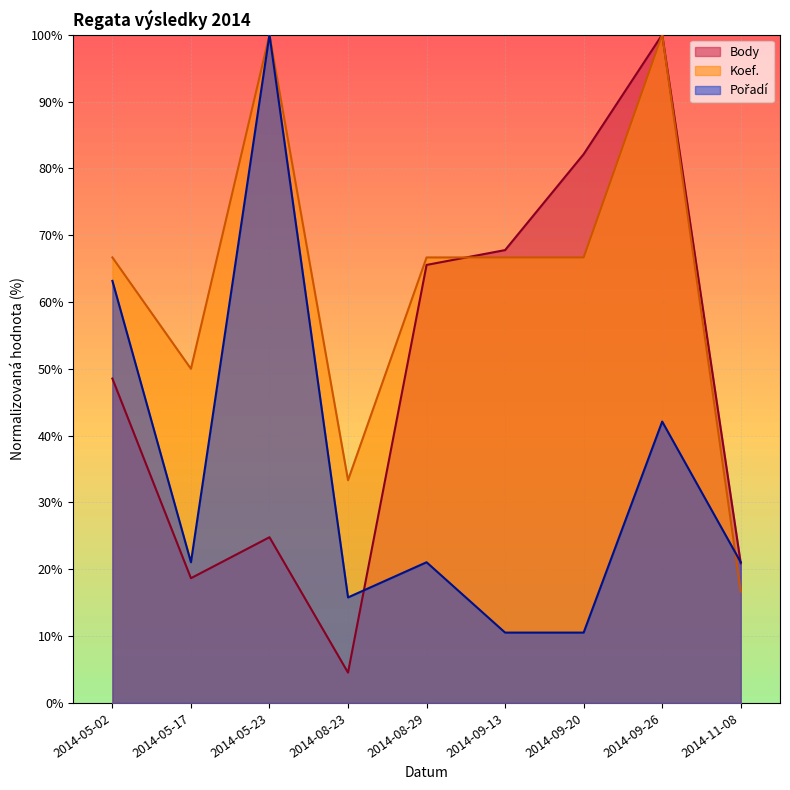

Rank the series at 2014-05-02 from highest to lowest value.

Koef., Pořadí, Body